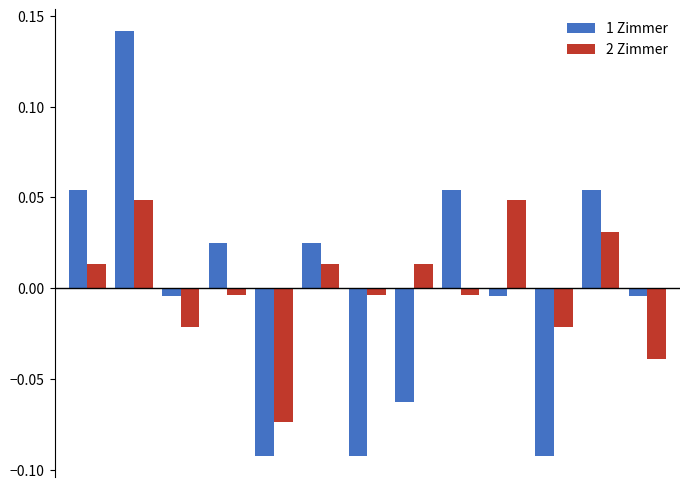

How many bars are there in each group?

2